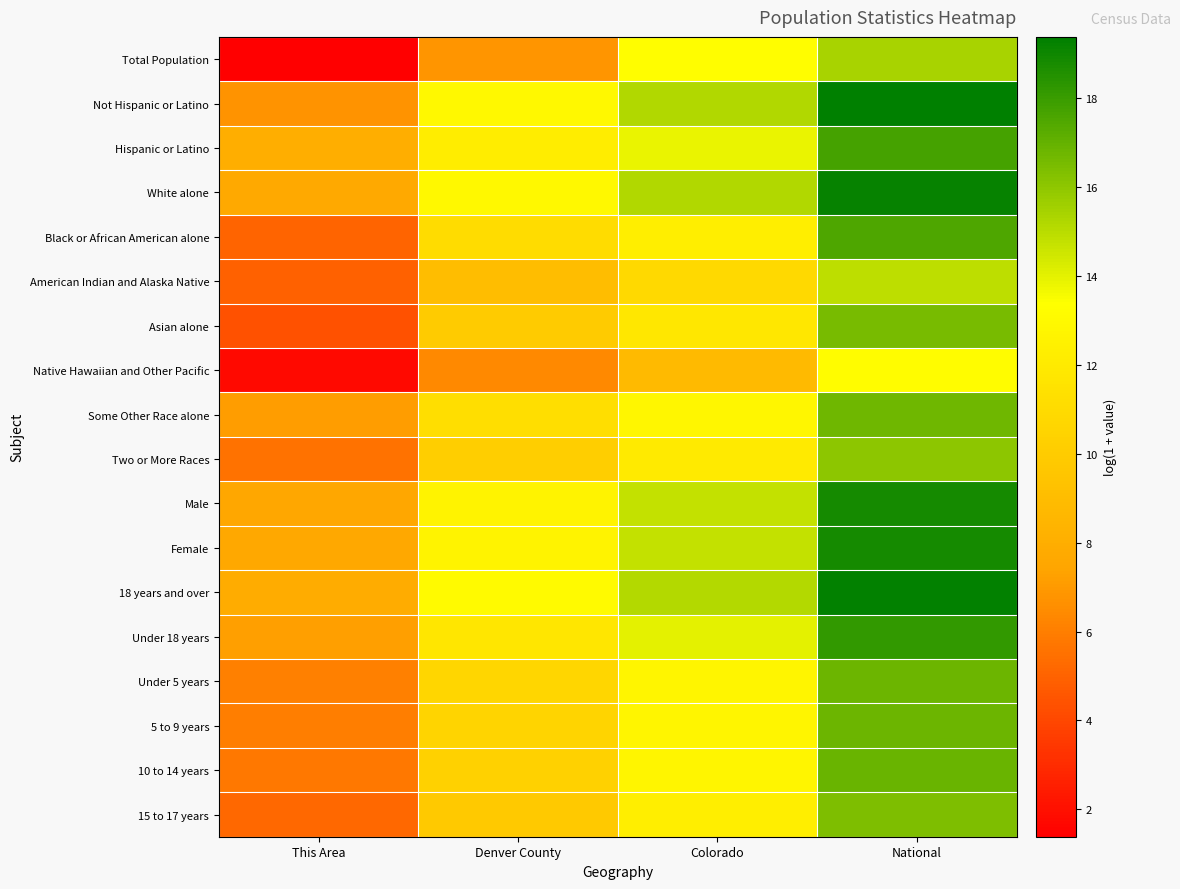

Count the number of data series in this chart.

18